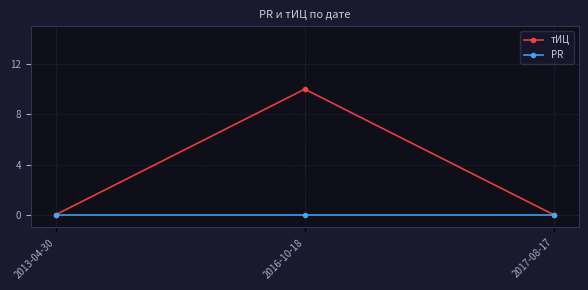

What position from the left is 2016-10-18?

2